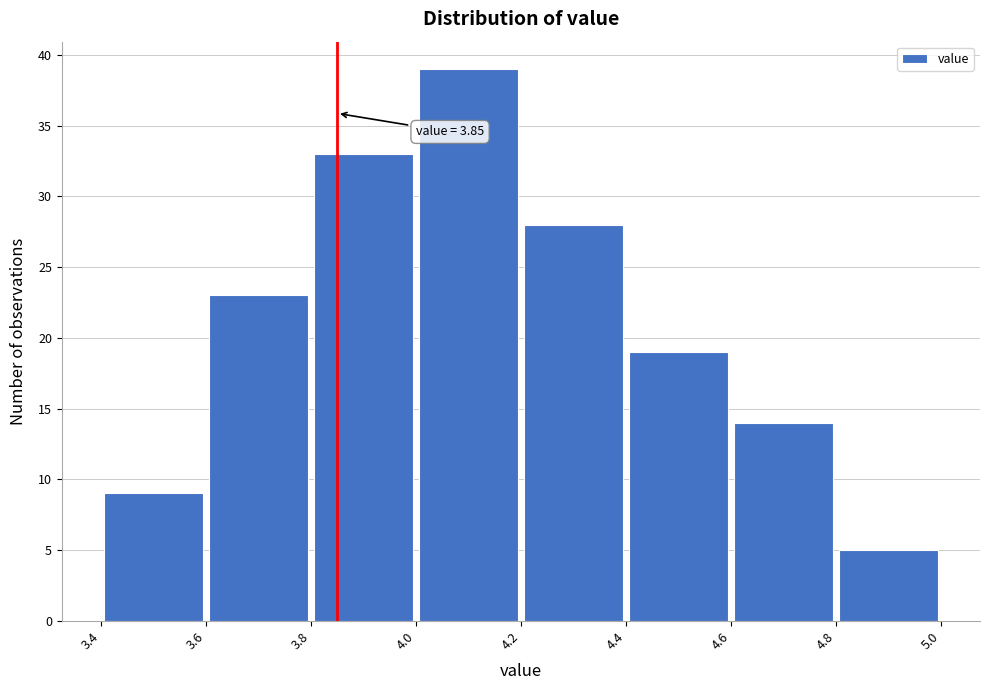

Which range on the x-axis has the tallest bar?

4.0 to 4.2